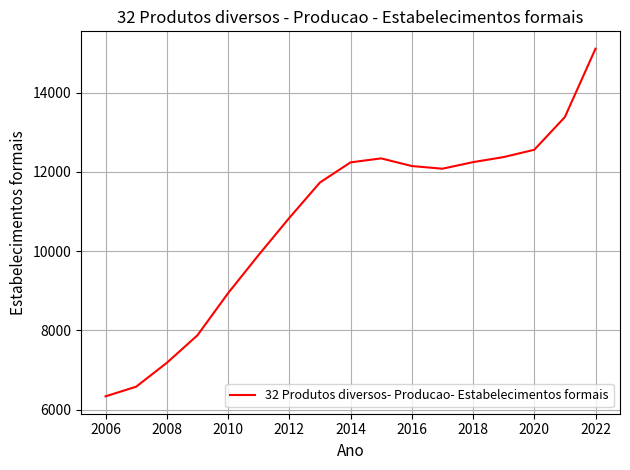

What is the difference between the maximum and minimum values?

8771